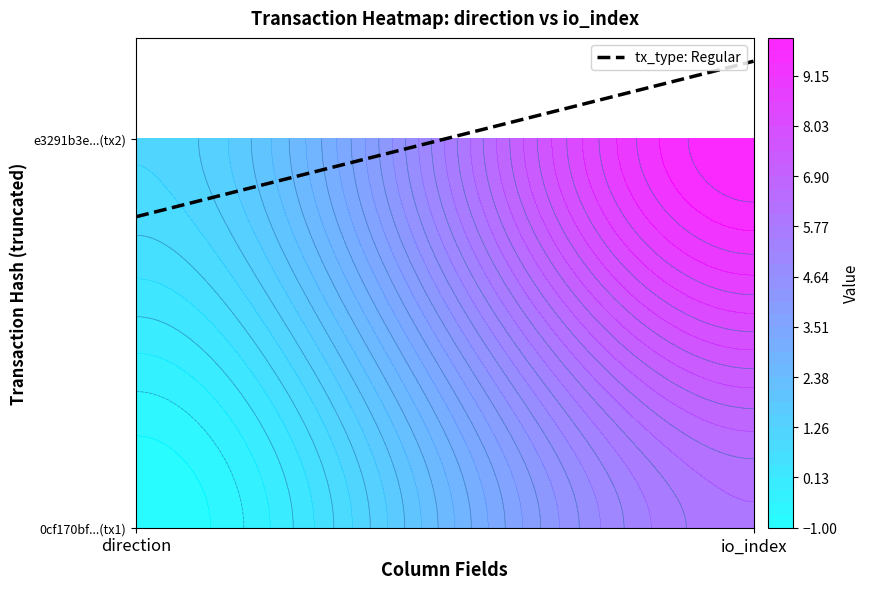

Rank the series by their average value, from highest to lowest.

e3291b3e00090076c0616b09e00684a2fe27ba9, 0cf170bf88ae89af907bdc82b342278c30f9d5f